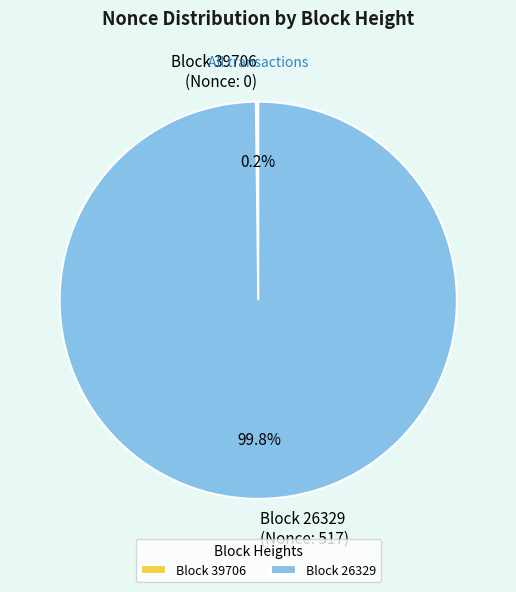

Which category has the biggest portion of the pie?

Block 26329